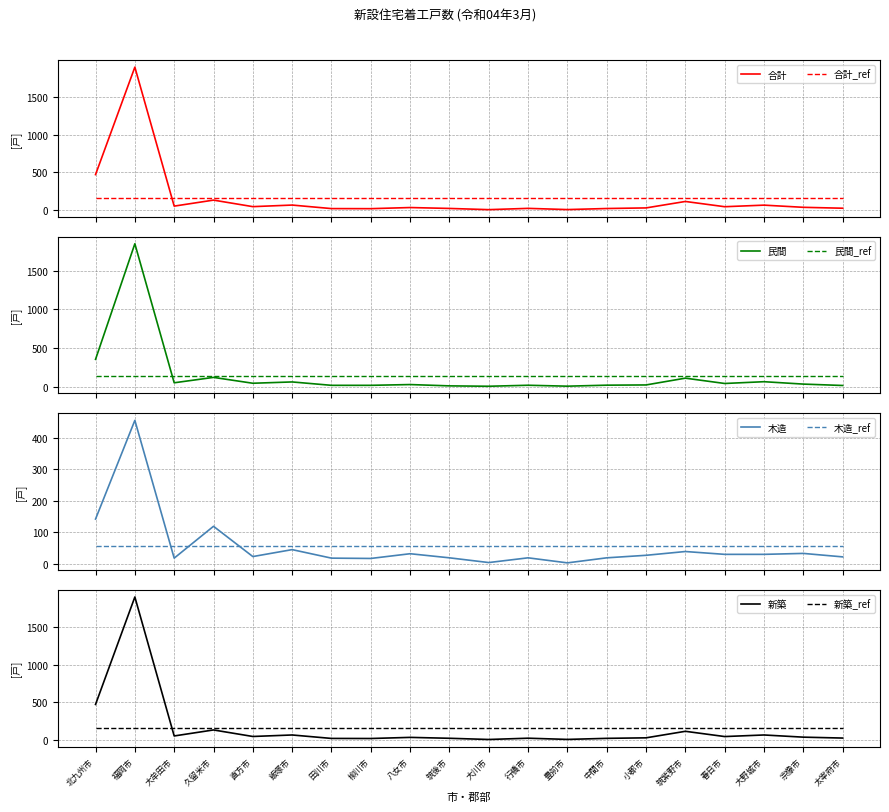

What value does the 木造 series have at 太宰府市, to the nearest 10?

20